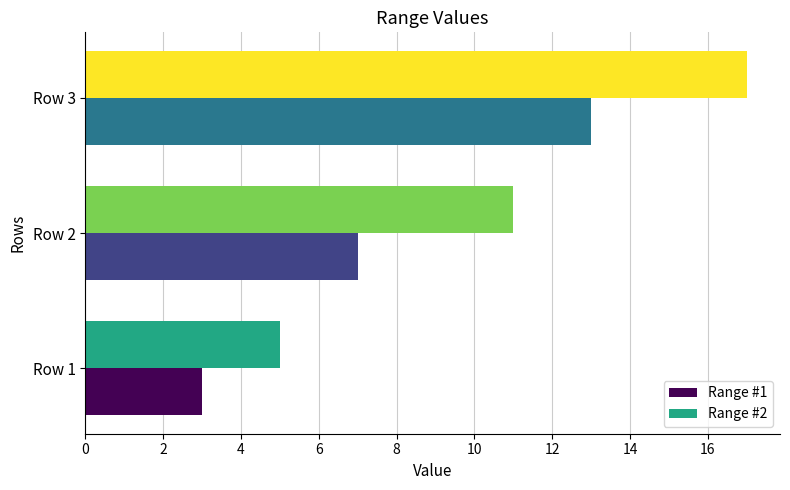

At which category is the sum across all series the highest?

Row 3